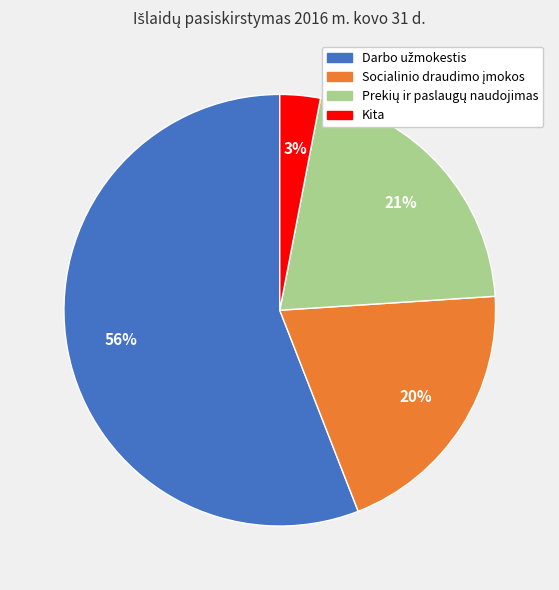

Is there a majority slice in this chart?

Yes